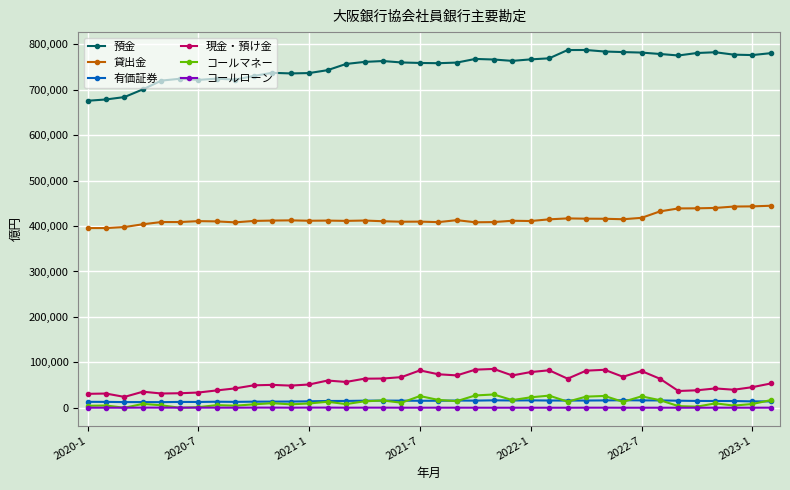

Does the chart have visible grid lines?

Yes